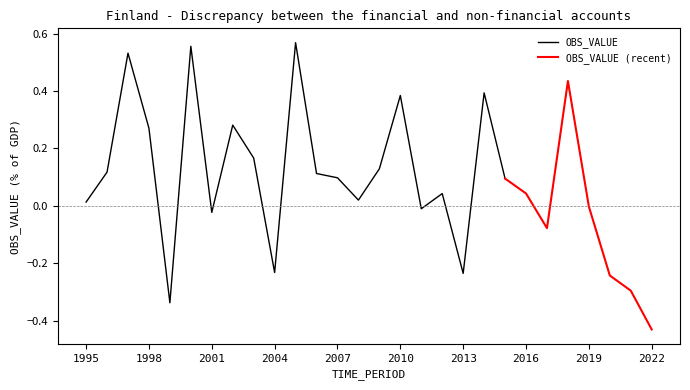

What is the smallest value displayed?

-0.4